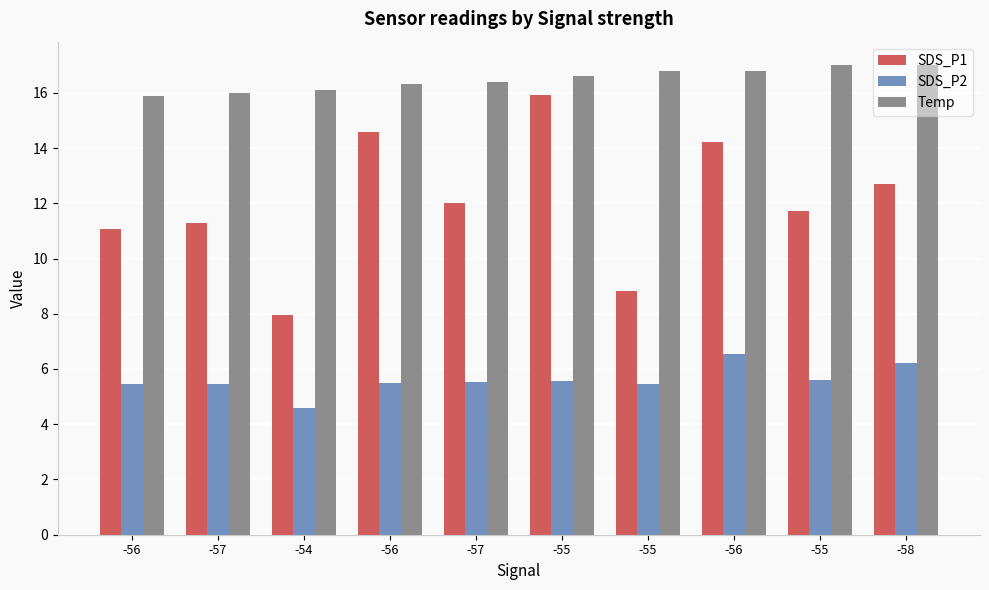

Is it true that SDS_P1 equals 11.1 at -56?

True